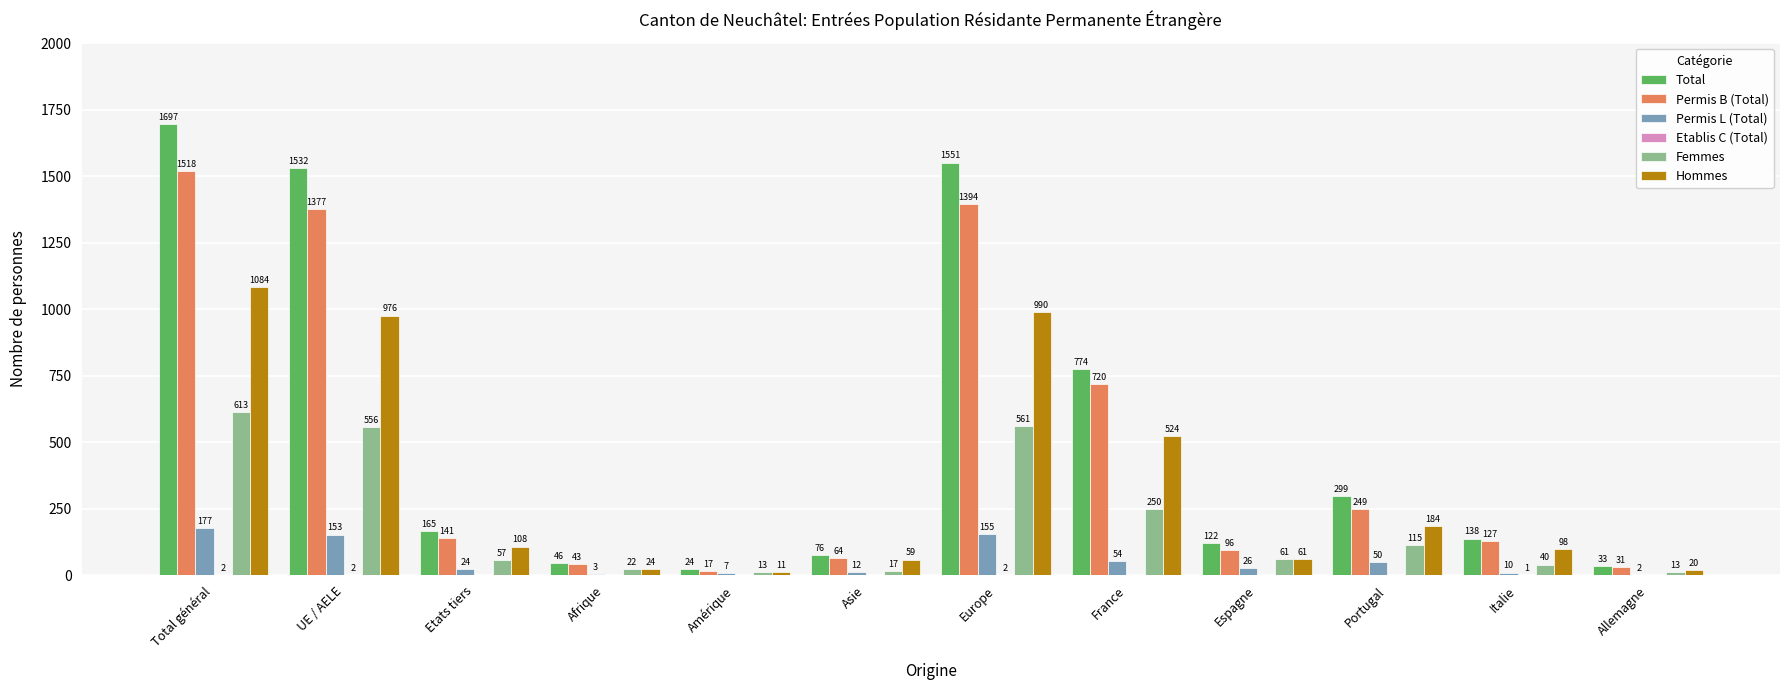

What is the sum of all Hommes values?

4139